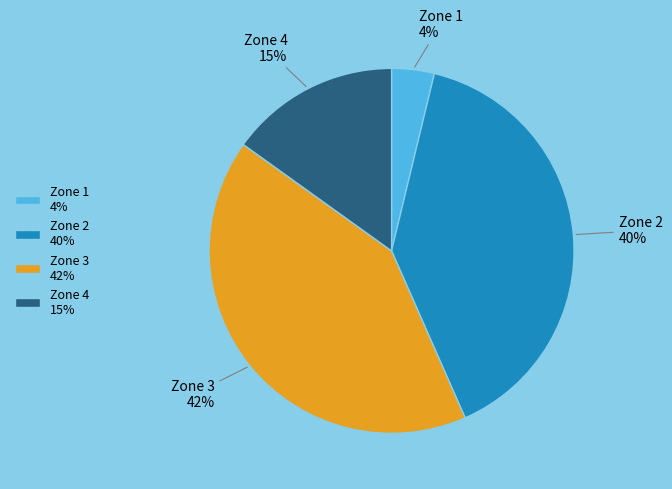

Is the sum of Zone 1 and Zone 3 greater than half?

No